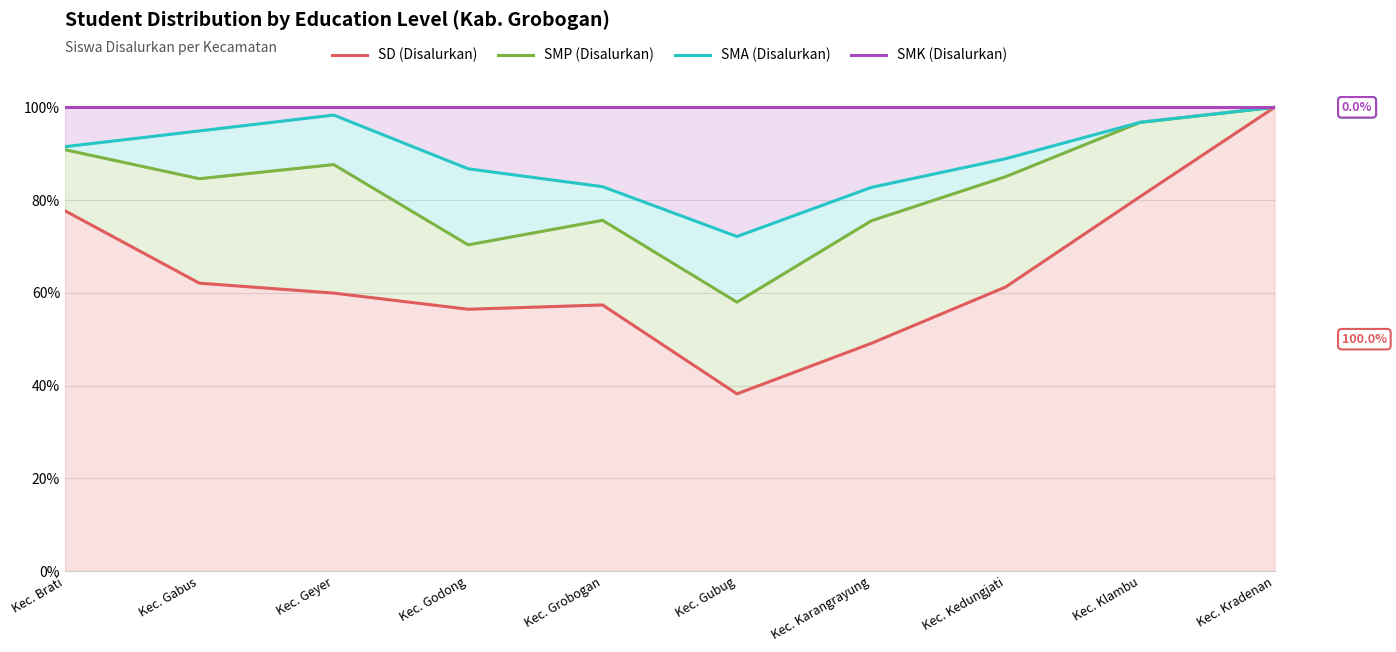

True or false: SMK (Disalurkan) and SMP (Disalurkan) intersect in this chart.

False